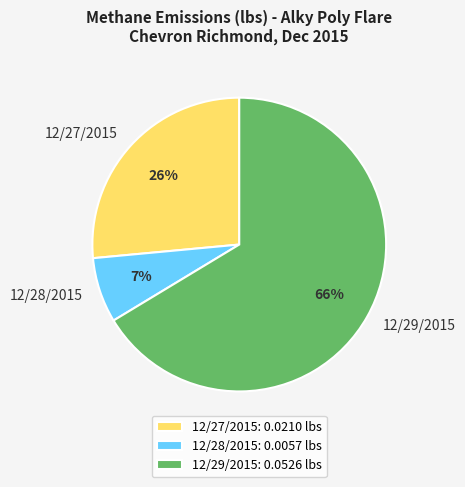

What is the largest slice in the pie chart?

12/29/2015